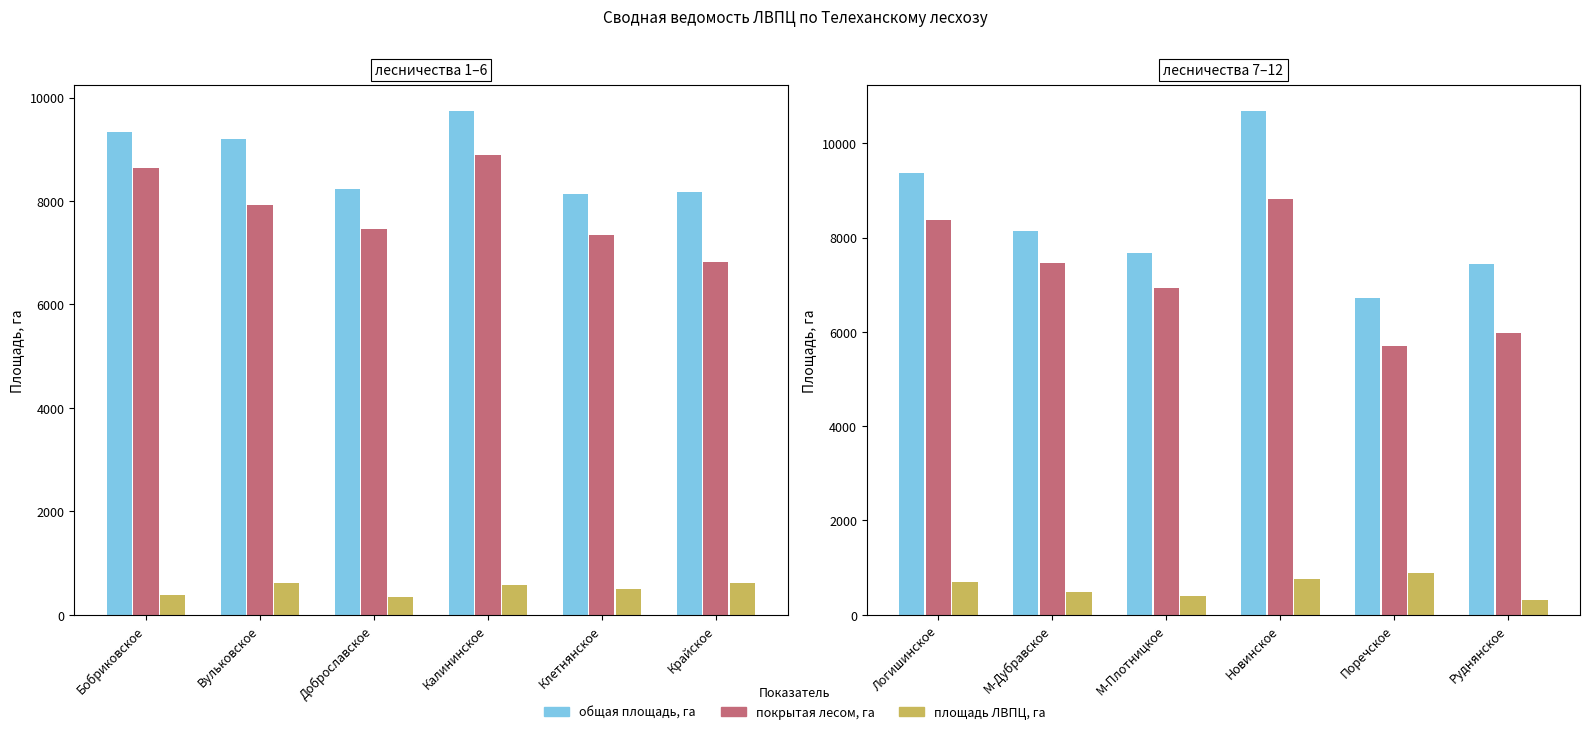

What is the minimum value shown in the chart?

309.9